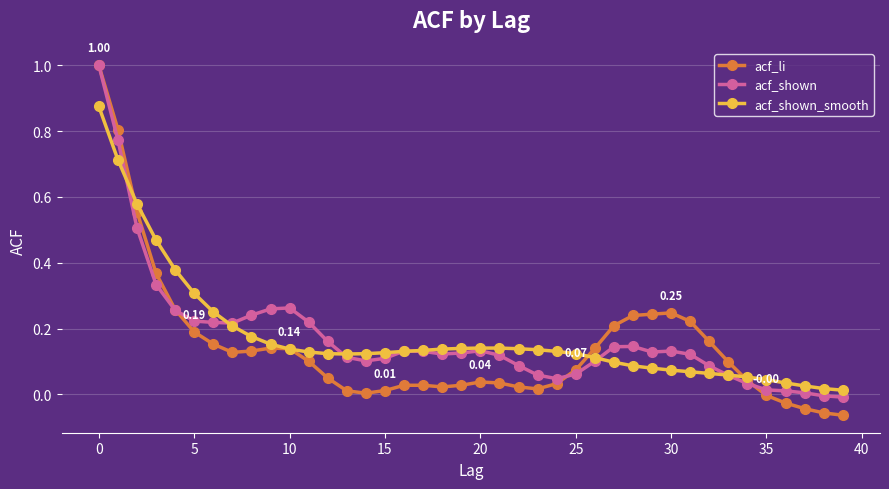

Which series has the largest range (max minus min)?

acf_li